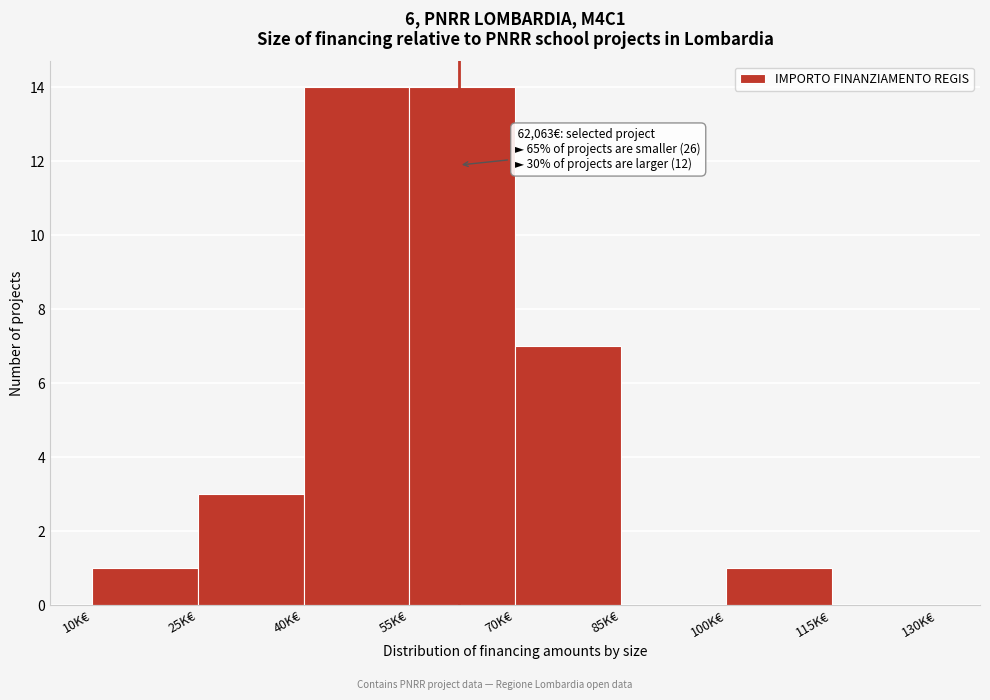

Reading right to left, extract all data points from this chart.

115K€=0	100K€=1	85K€=0	70K€=7	55K€=14	40K€=14	25K€=3	10K€=1